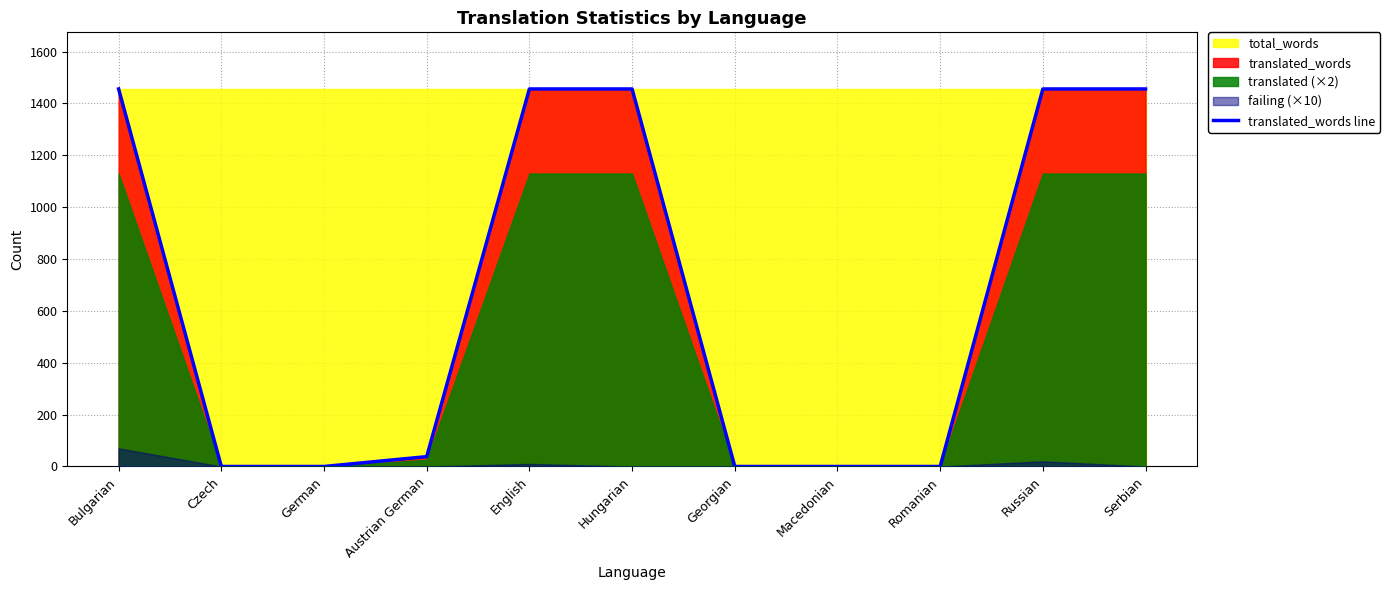

At which category does the chart reach its peak across all series?

Bulgarian